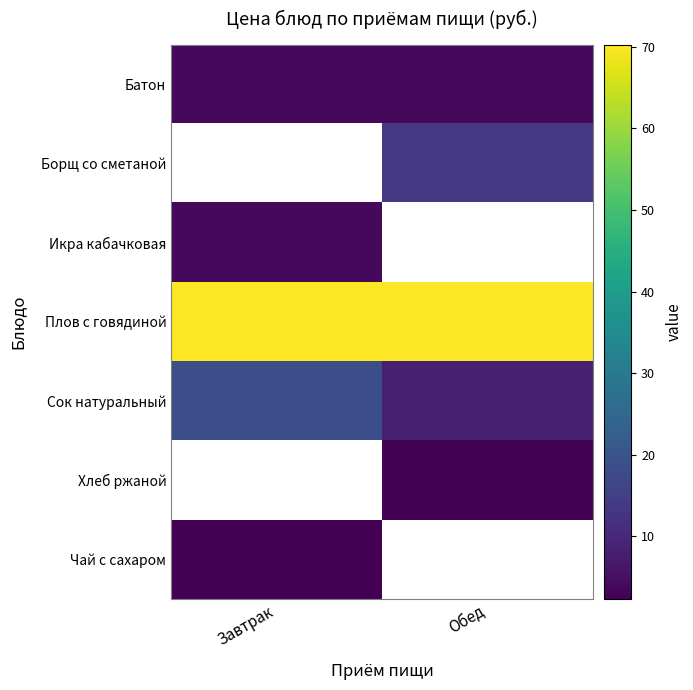

Between Завтрак and Обед, which is larger?

Завтрак